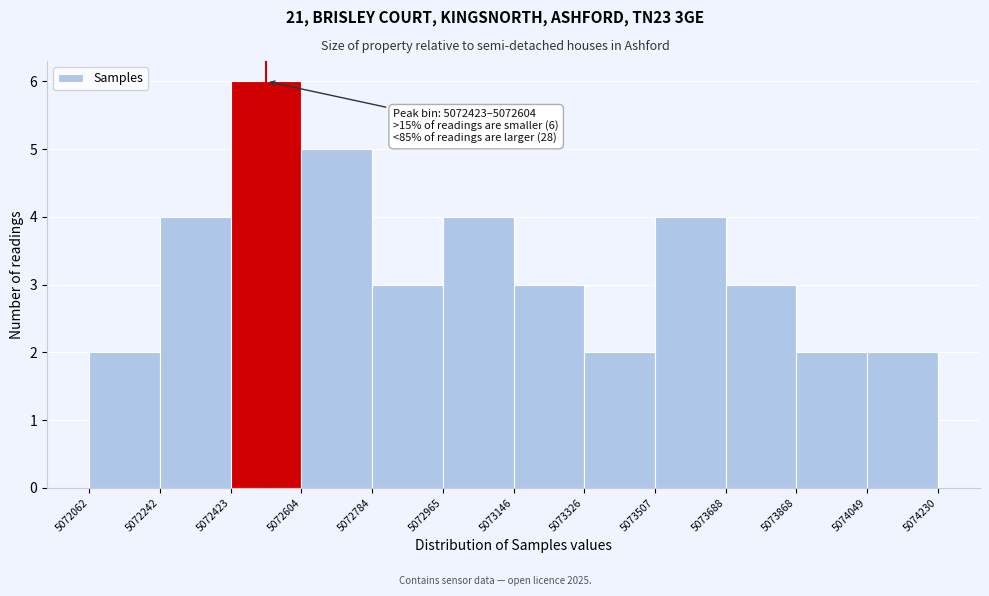

Which range on the x-axis has the tallest bar?

5072423 to 5072604